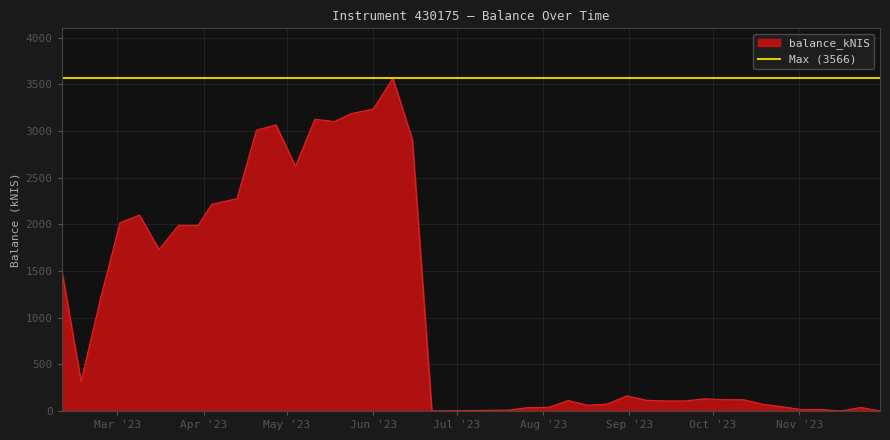

Count the number of categories in the chart.

40